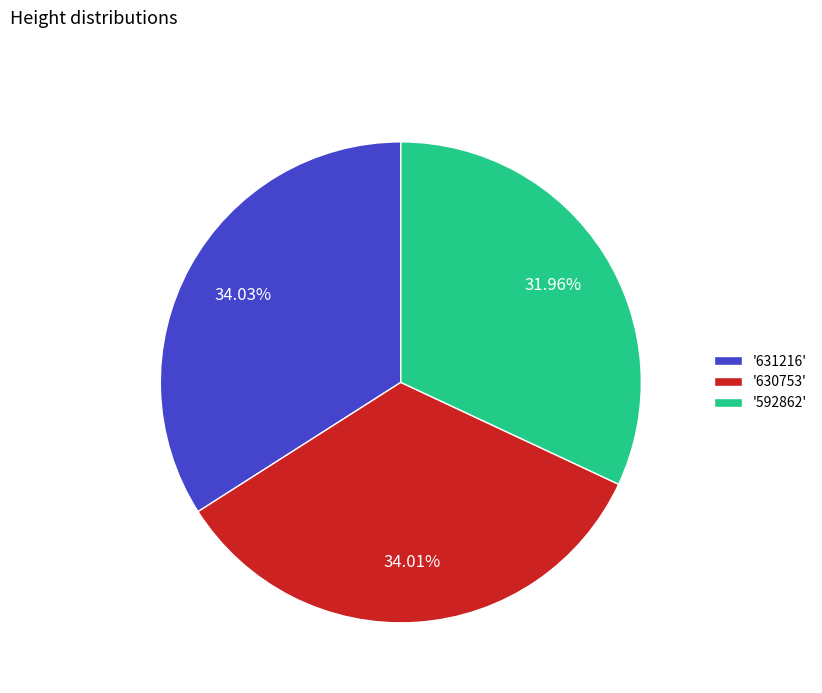

Does '592862' account for over 50% of the chart?

No